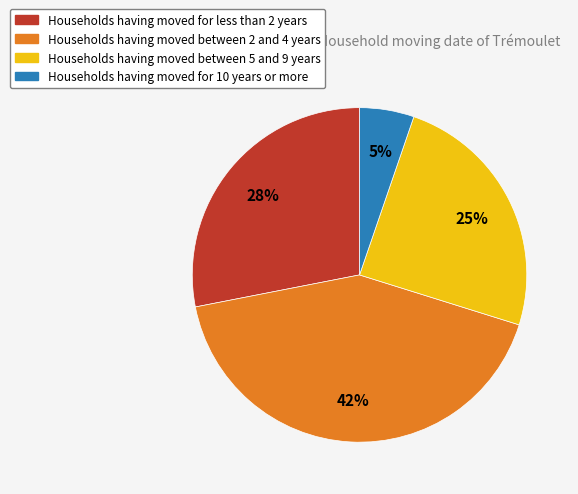

Which category has the smallest portion of the pie?

Households having moved for 10 years or more